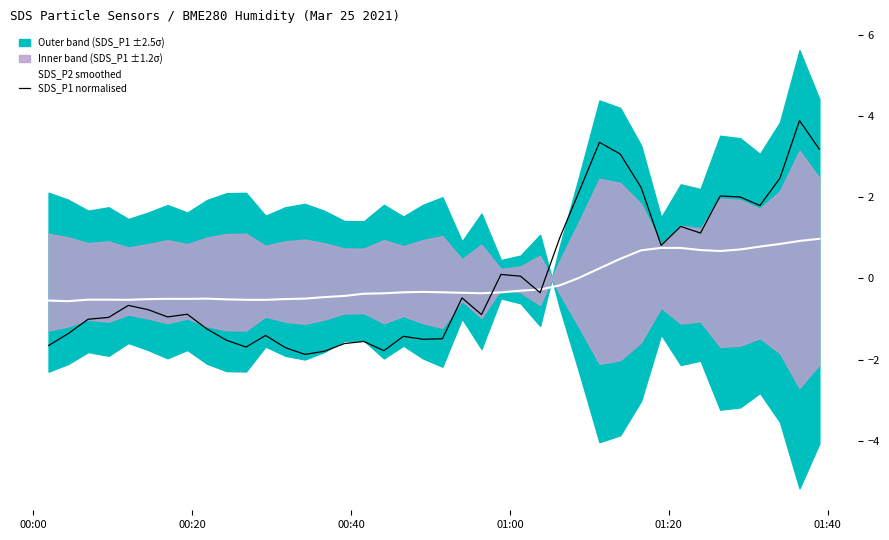

What is the difference between the second highest and second lowest values in the SDS_P1 normalised series?

5.1